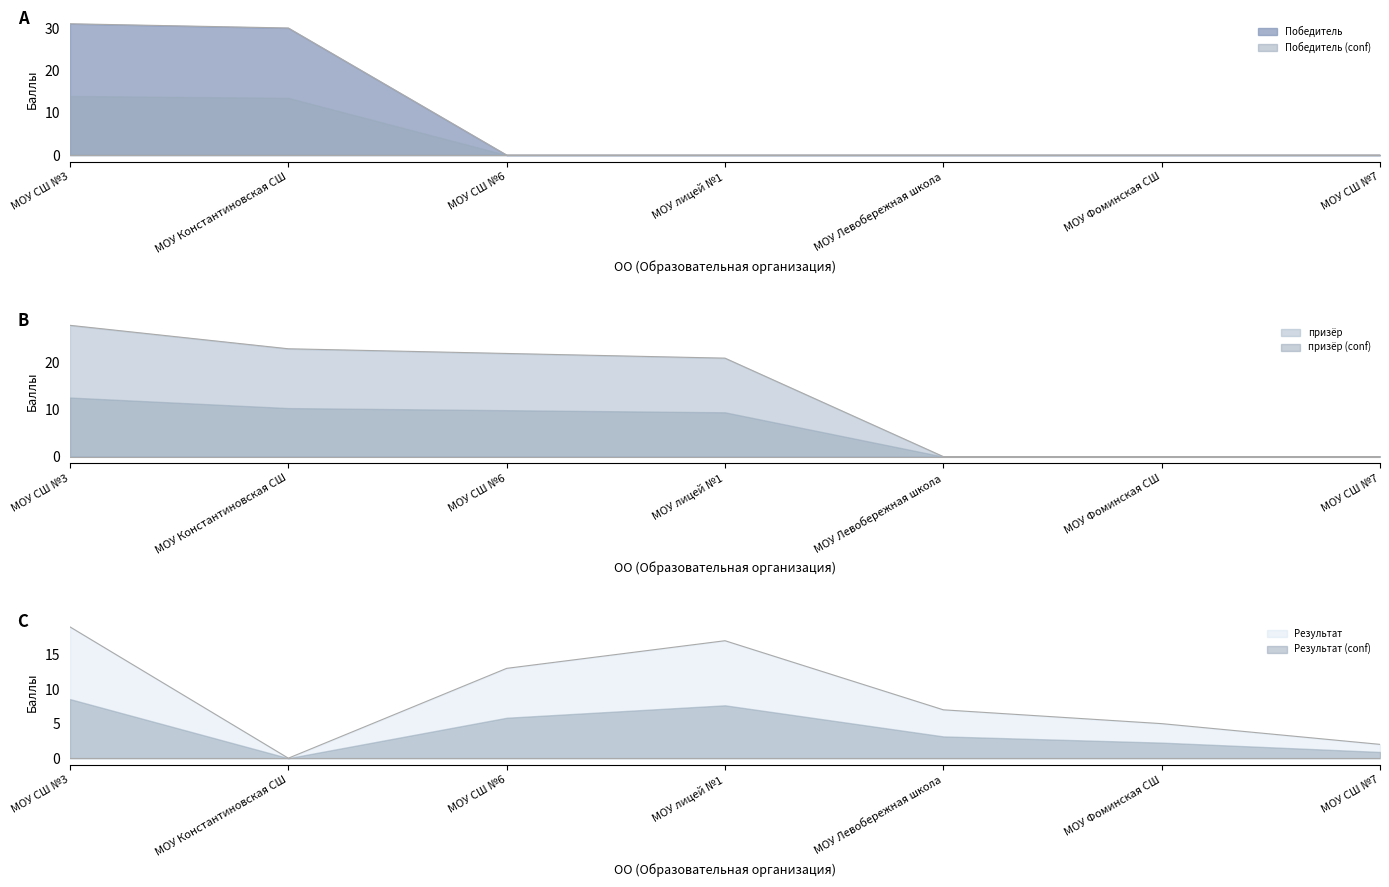

At how many categories does at least one series exceed 0?

7